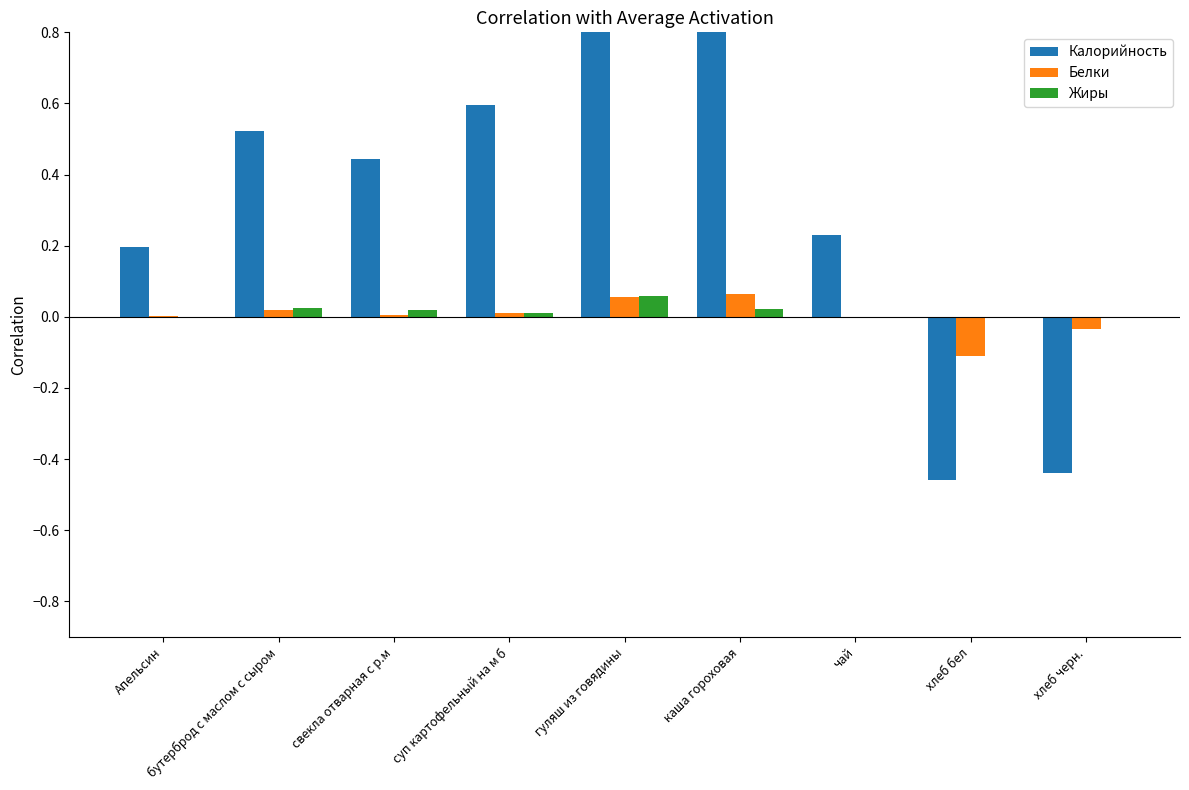

What is the difference between the maximum and minimum values in the Калорийность series?

1.5